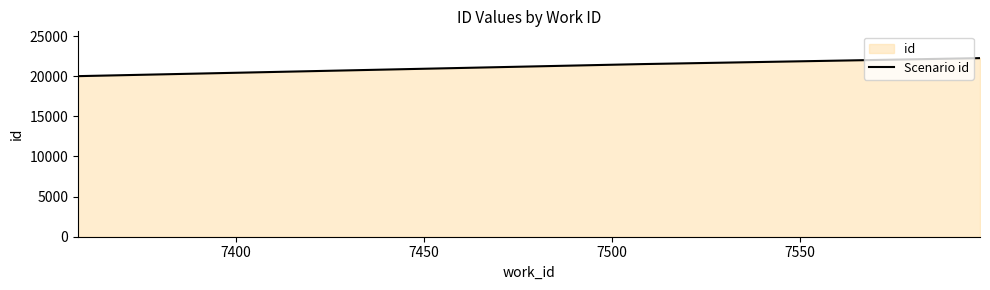

What is the greatest value displayed?

22259